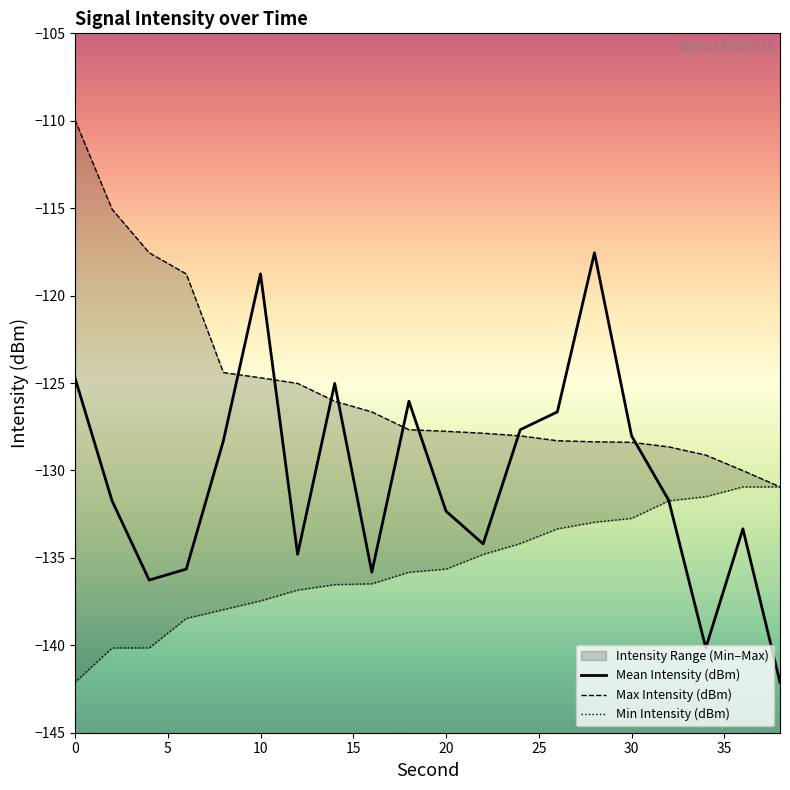

Between which two adjacent categories do Min Intensity (dBm) and Mean Intensity (dBm) first intersect?

32 and 34